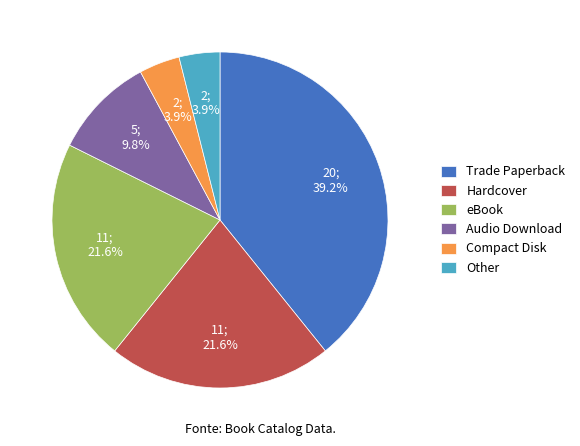

What is the largest slice in the pie chart?

Trade Paperback